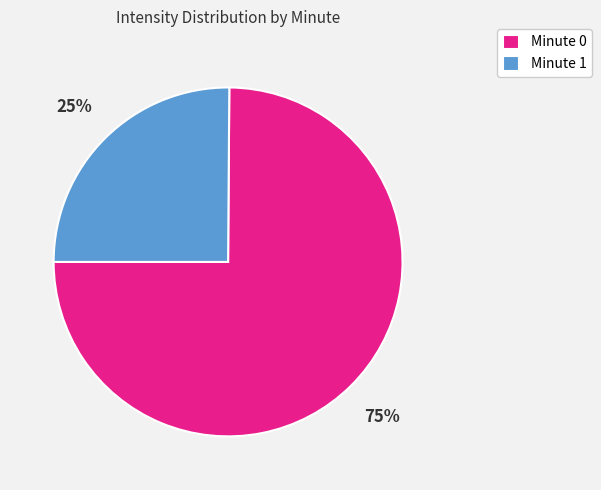

Is it true that Minute 1 is 13% of the pie?

False